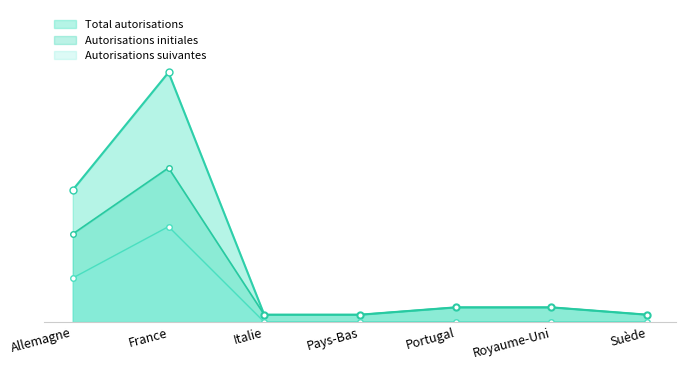

How many data points in Autorisations initiales are less than 2?

3